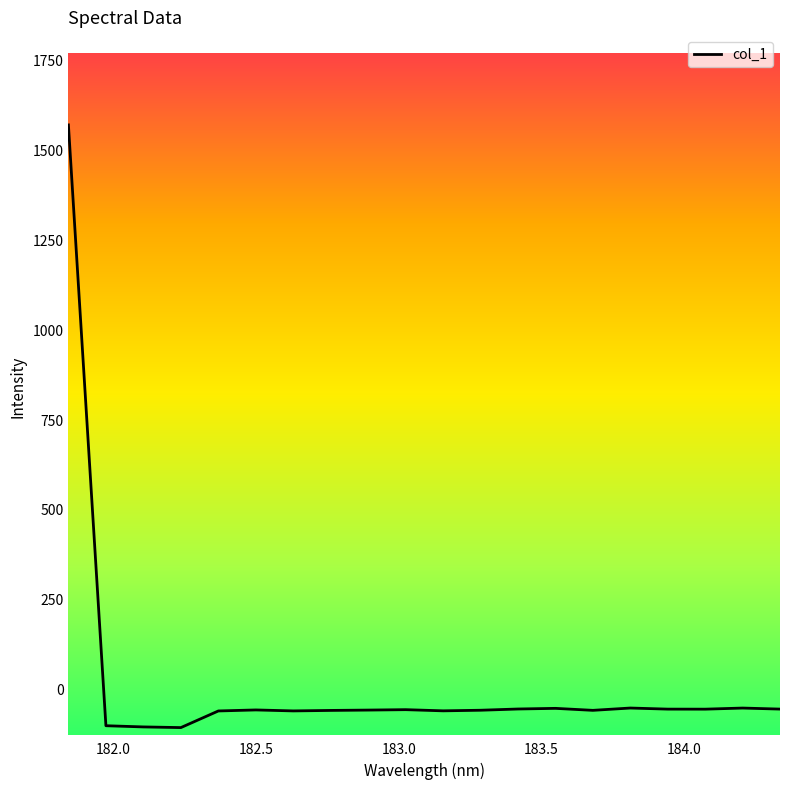

What is the difference between the maximum and minimum values?

1677.9